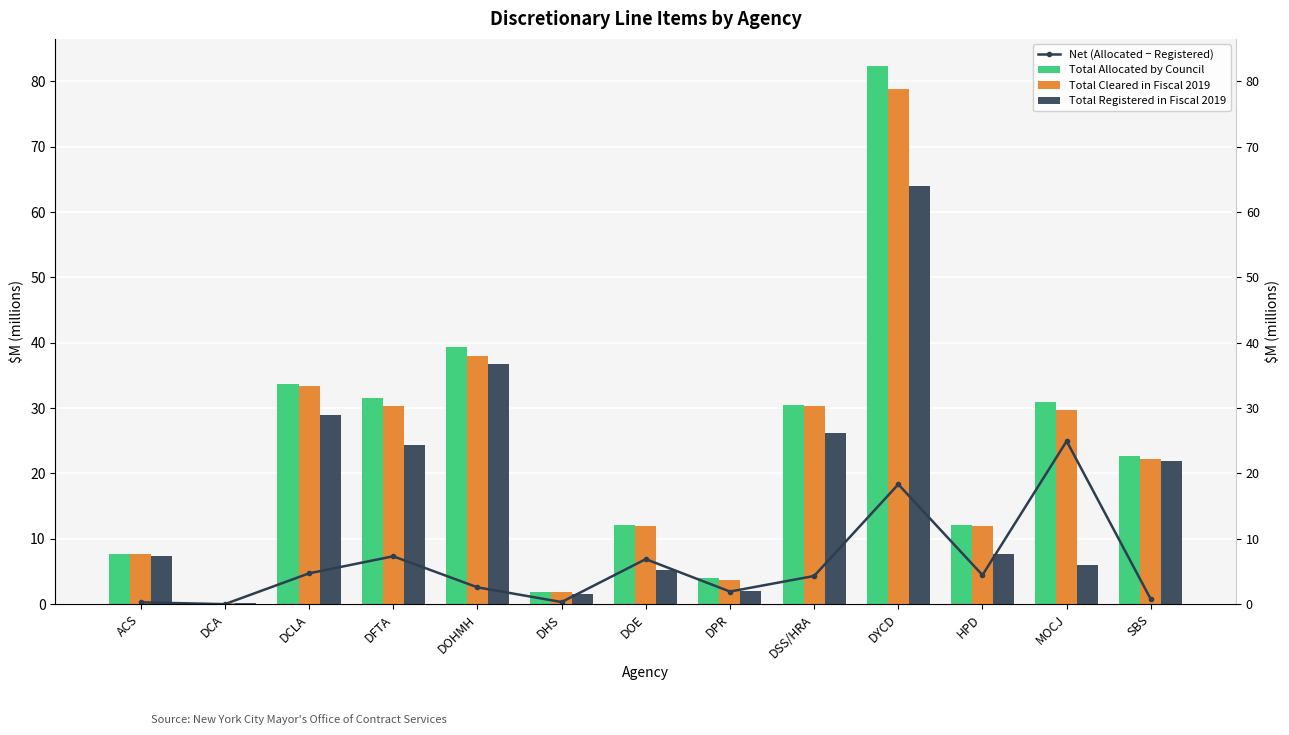

Reading left to right, what are all the values shown in this chart?

Net (Allocated − Registered): ACS=0.3	DCA=0.0	DCLA=4.7	DFTA=7.3	DOHMH=2.6	DHS=0.3	DOE=6.9	DPR=1.9	DSS/HRA=4.3	DYCD=18.3	HPD=4.5	MOCJ=25.0	SBS=0.7
Total Allocated by Council: ACS=7.6	DCA=0.2	DCLA=33.7	DFTA=31.6	DOHMH=39.3	DHS=1.9	DOE=12.2	DPR=3.9	DSS/HRA=30.5	DYCD=82.4	HPD=12.2	MOCJ=30.9	SBS=22.7
Total Cleared in Fiscal 2019: ACS=7.6	DCA=0.2	DCLA=33.4	DFTA=30.4	DOHMH=38.1	DHS=1.9	DOE=12.0	DPR=3.7	DSS/HRA=30.3	DYCD=78.8	HPD=11.9	MOCJ=29.7	SBS=22.3
Total Registered in Fiscal 2019: ACS=7.3	DCA=0.2	DCLA=29.0	DFTA=24.3	DOHMH=36.8	DHS=1.5	DOE=5.3	DPR=2.0	DSS/HRA=26.2	DYCD=64.1	HPD=7.7	MOCJ=6.0	SBS=21.9